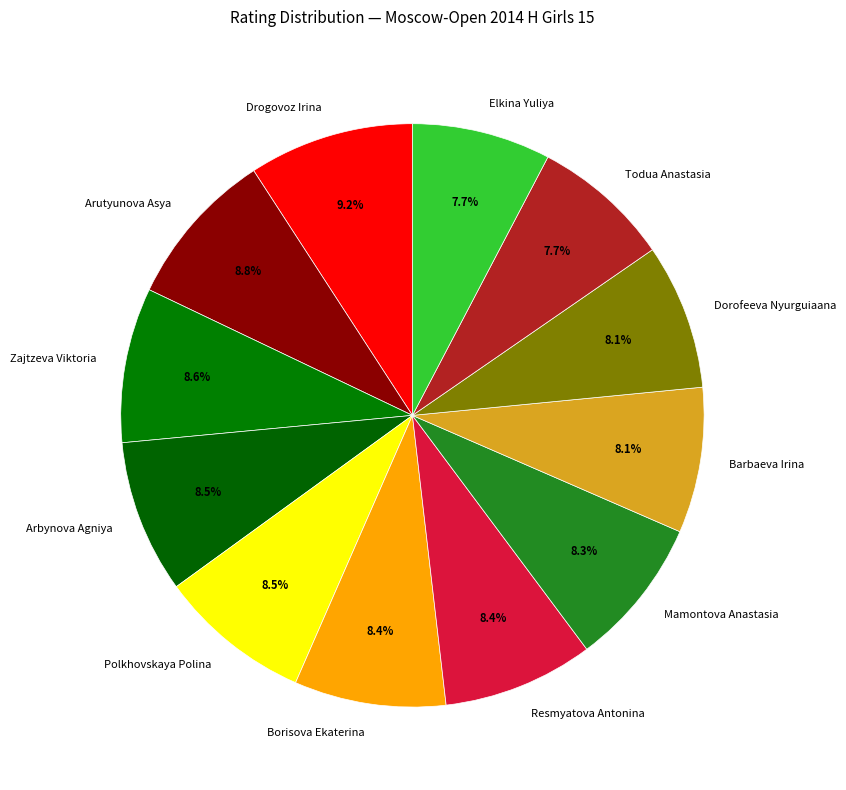

To the nearest percent, what percentage of the pie is Arutyunova Asya?

9%